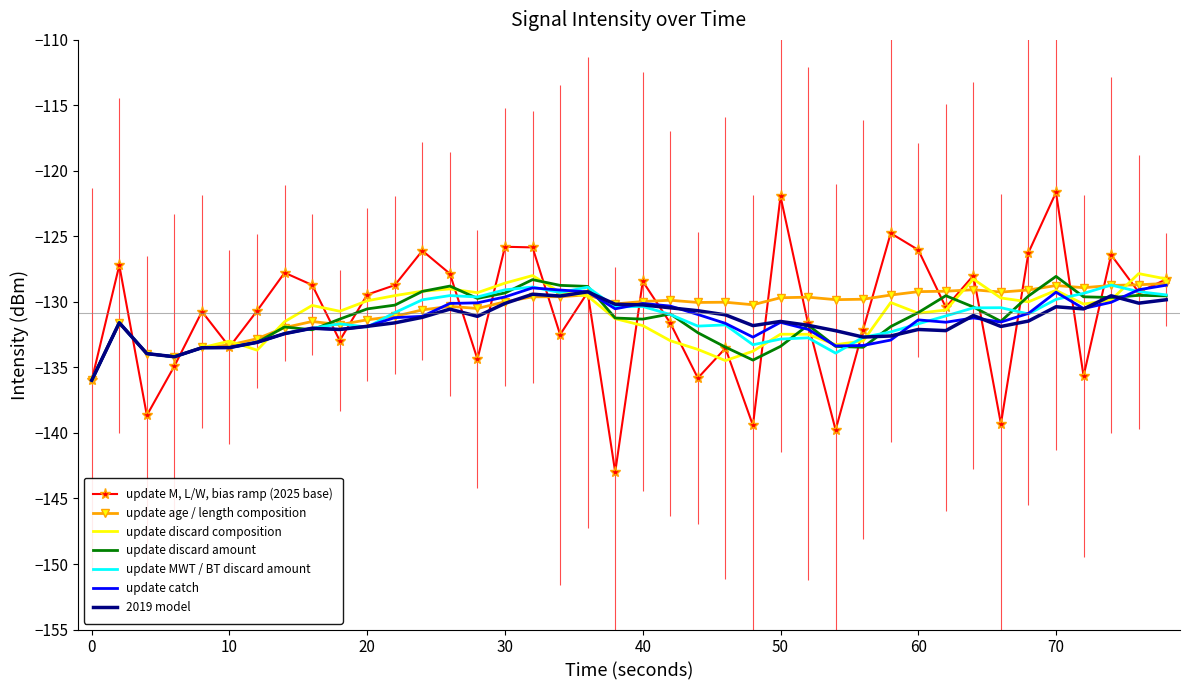

Is it true that update MWT / BT discard amount equals -136.0 at 0?

True